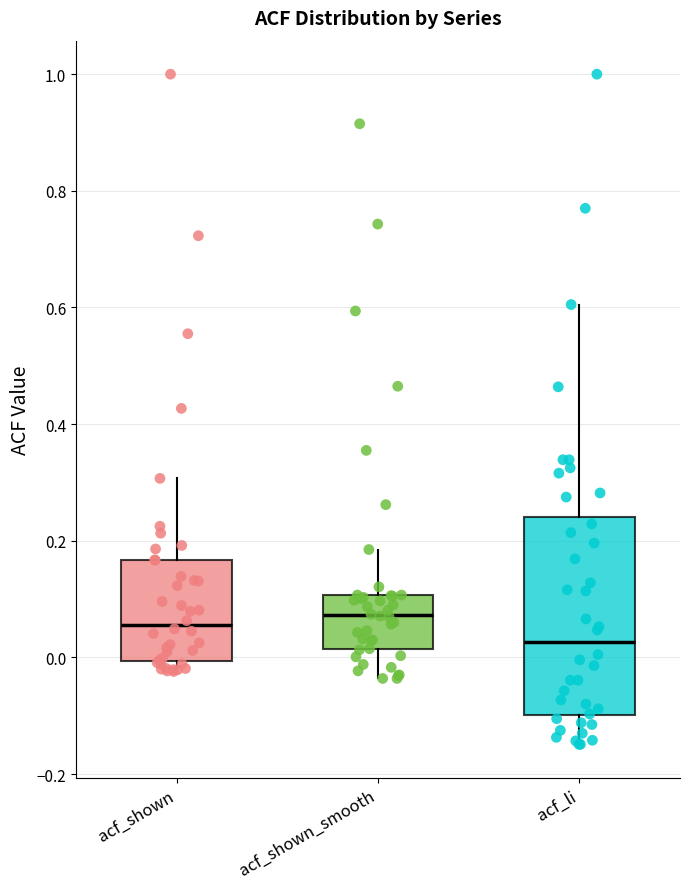

Which box has the lowest median line?

acf_li